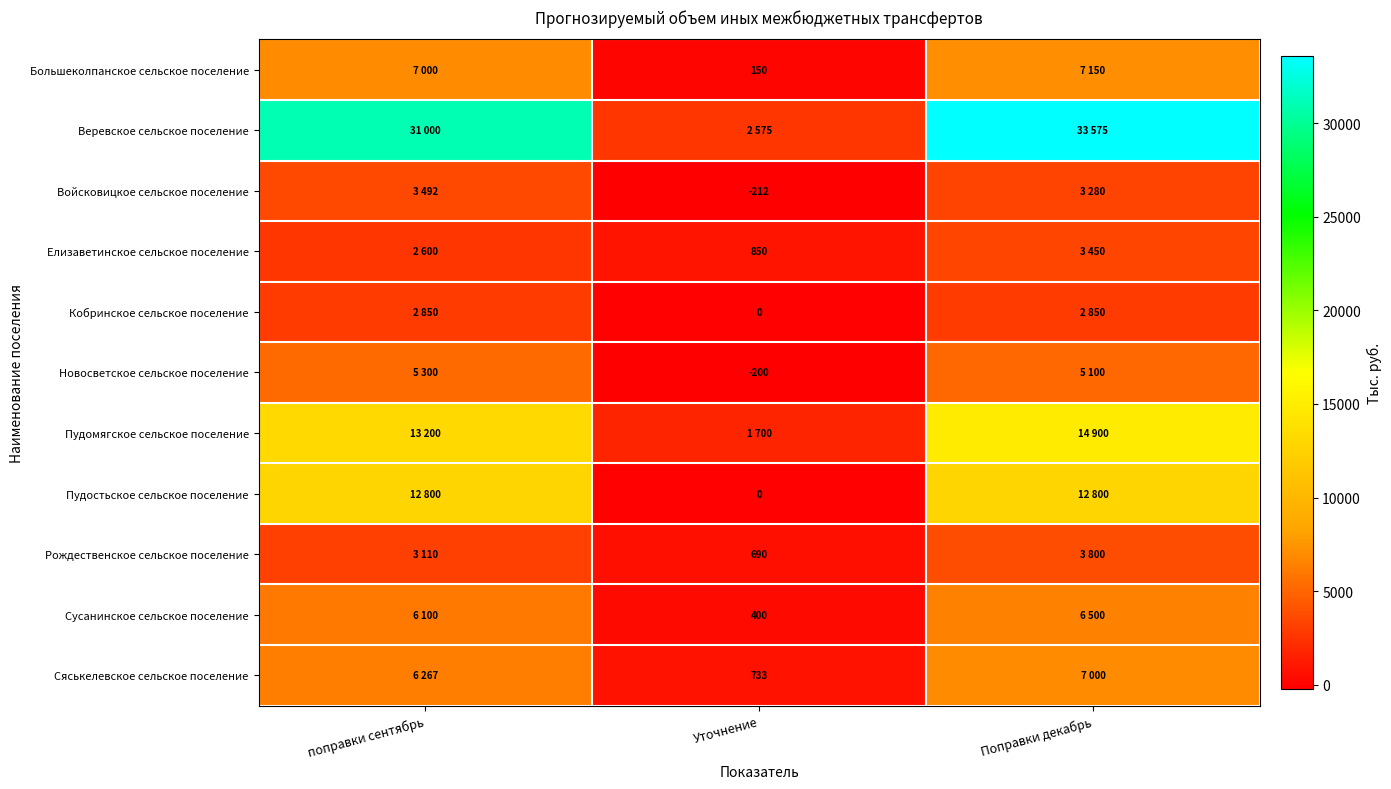

True or false: Рождественское сельское поселение has a value of 690.0 at Уточнение.

True